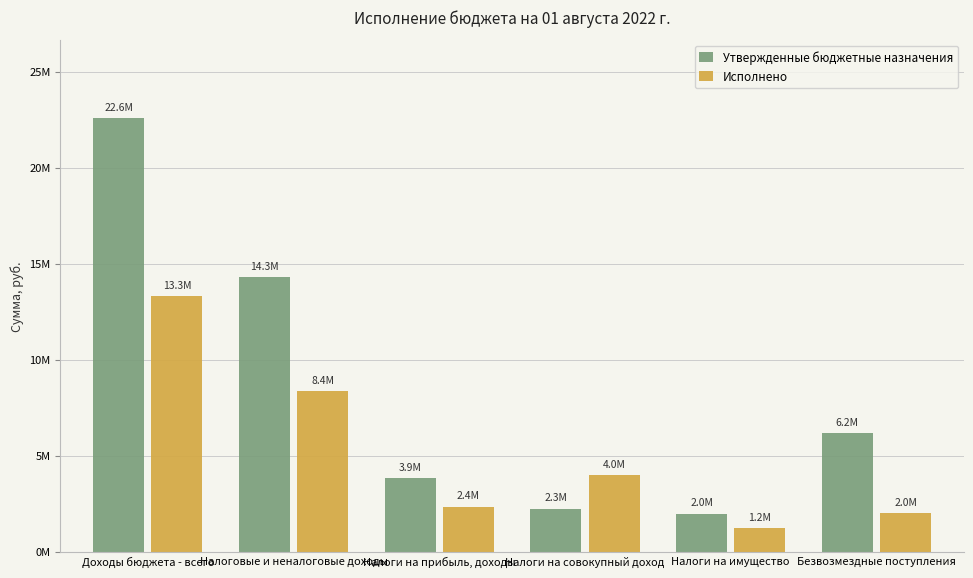

What is the difference between the highest and lowest values at Налоговые и неналоговые доходы?

5913761.9